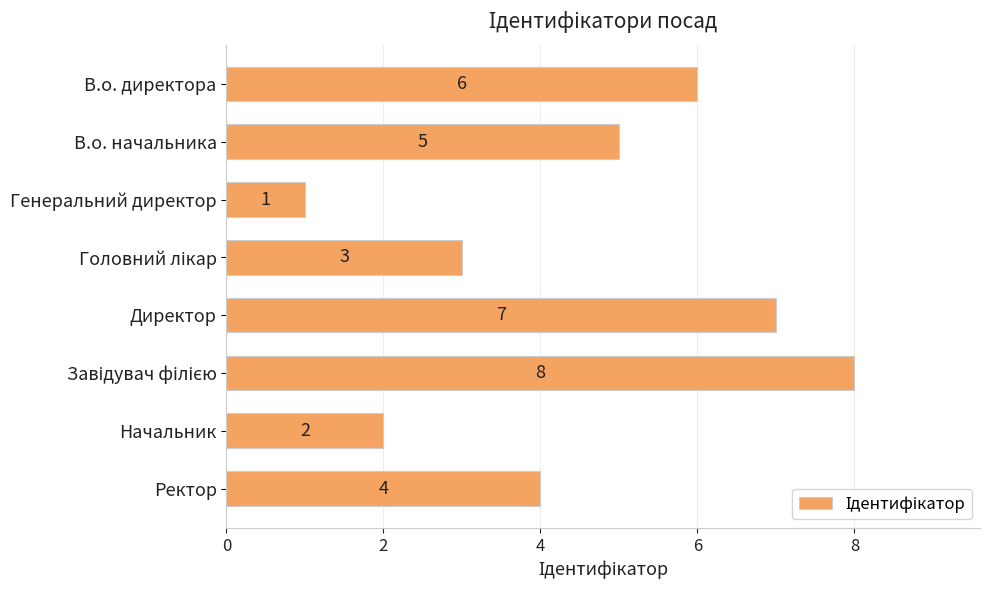

What is the change in value from Генеральний директор to Директор?

+6